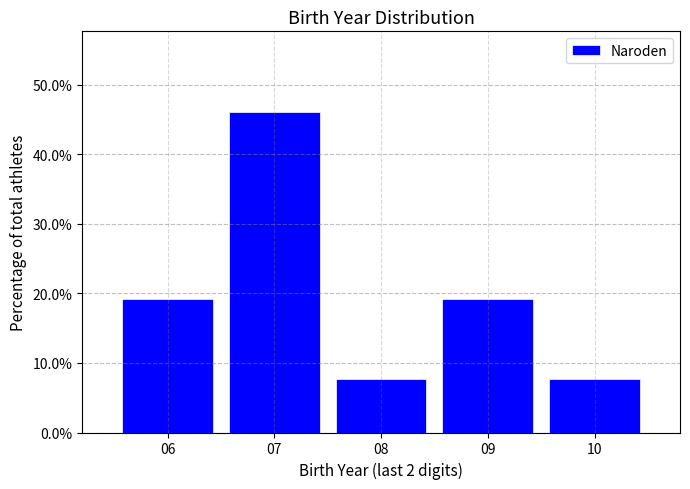

How tall is the bar that spans 7.5 to 8.5 on the x-axis? The values are not printed on the chart, so give them approximately, as read against the axis.

8